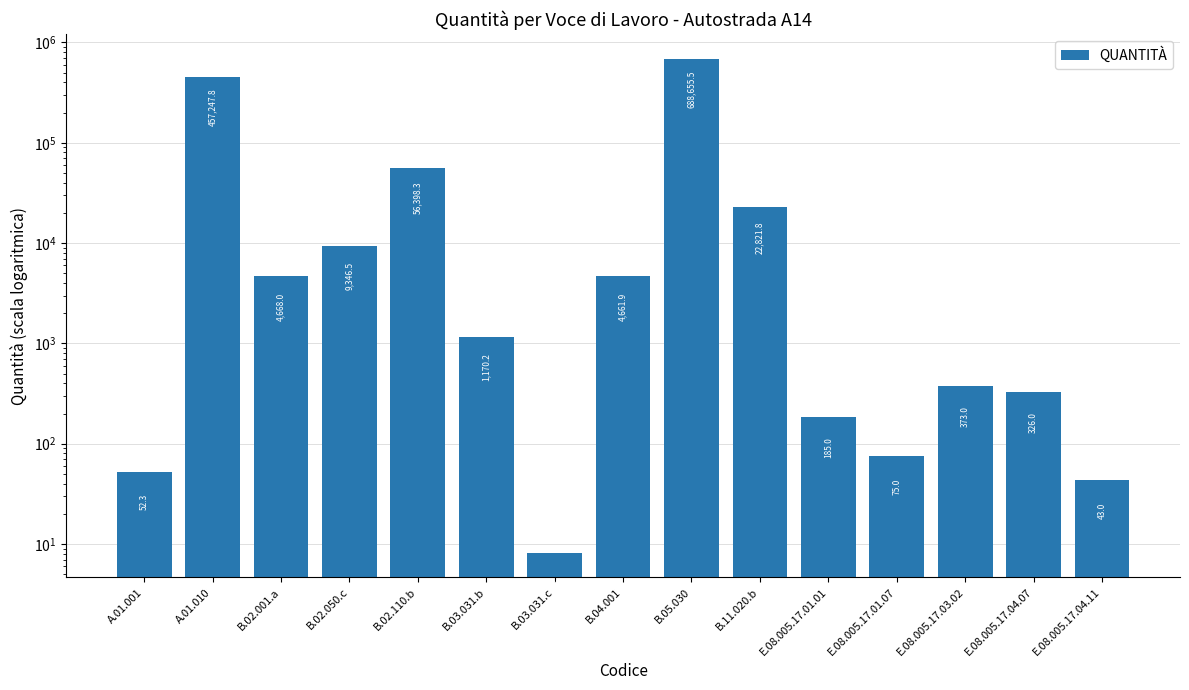

What is the ratio of the value at B.02.001.a to the value at E.08.005.17.01.07?

62.2